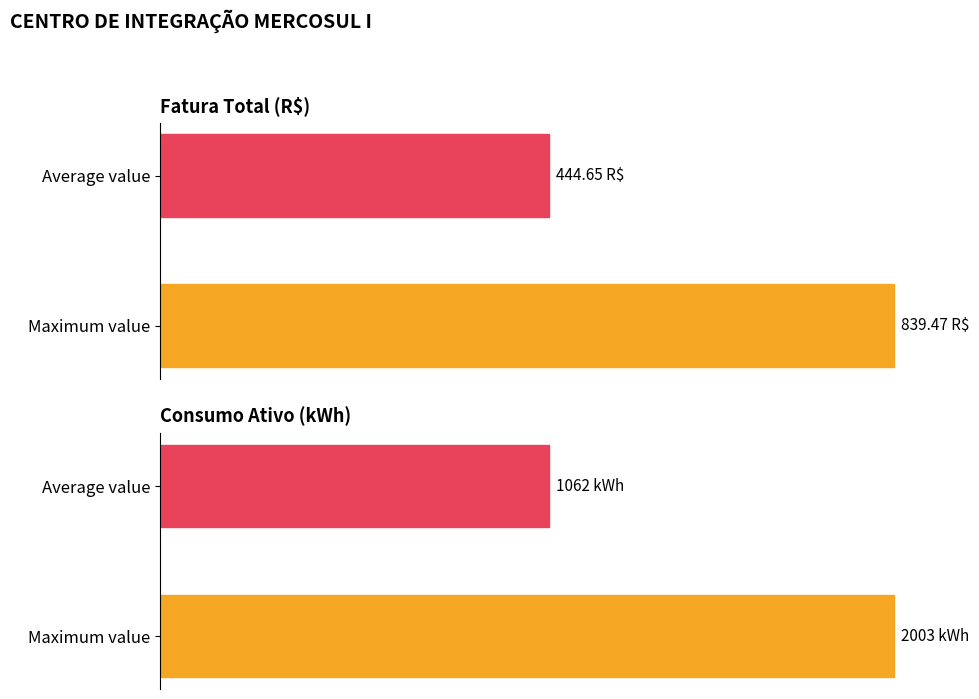

The value of Fatura Total (R$) at Average value is 27.3. True or false?

False